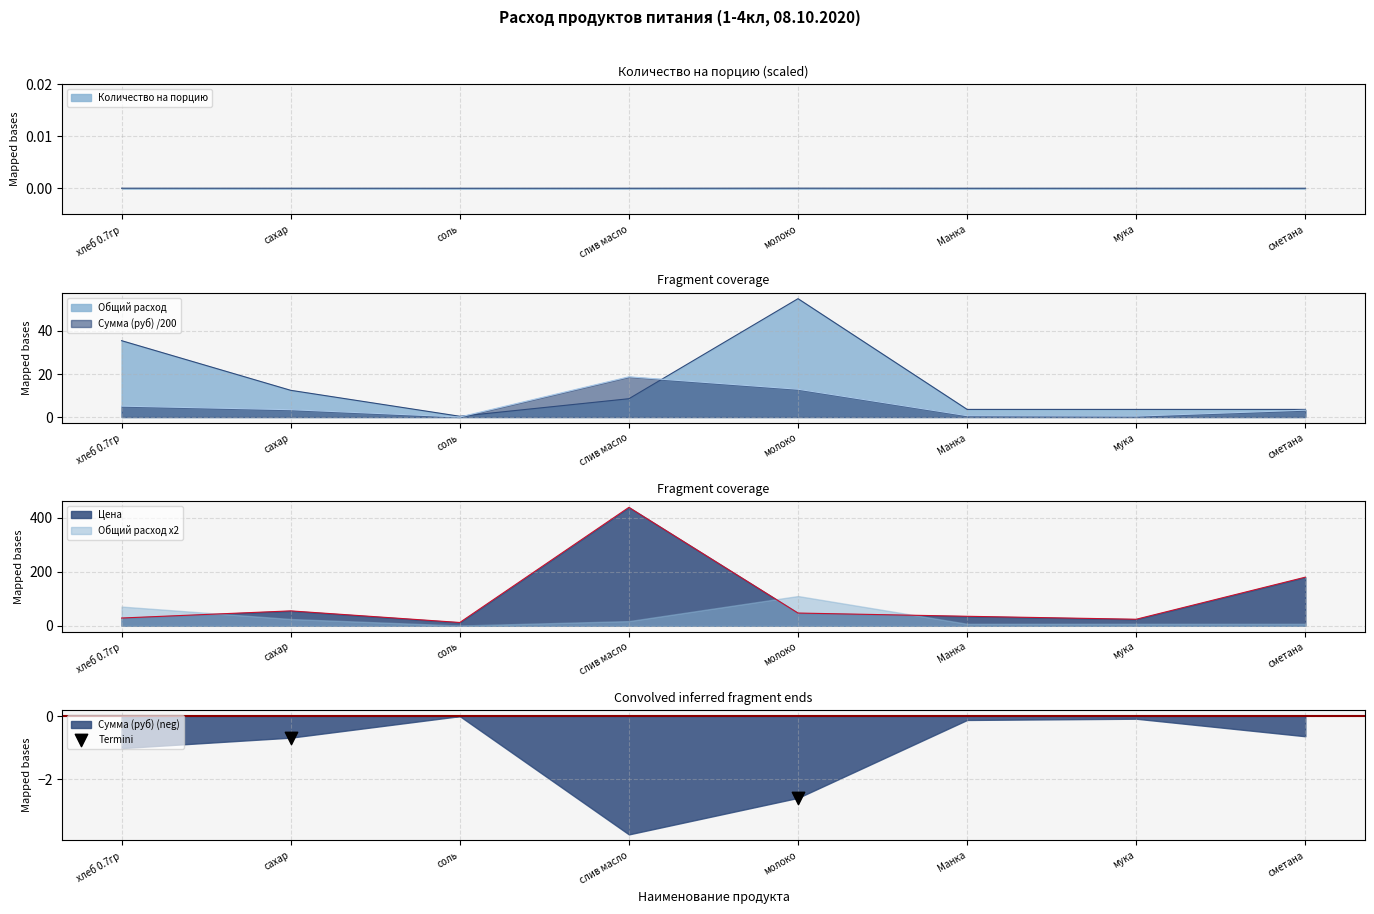

After their last crossing, which series has the higher values: Общий расход x2 or Цена?

Цена